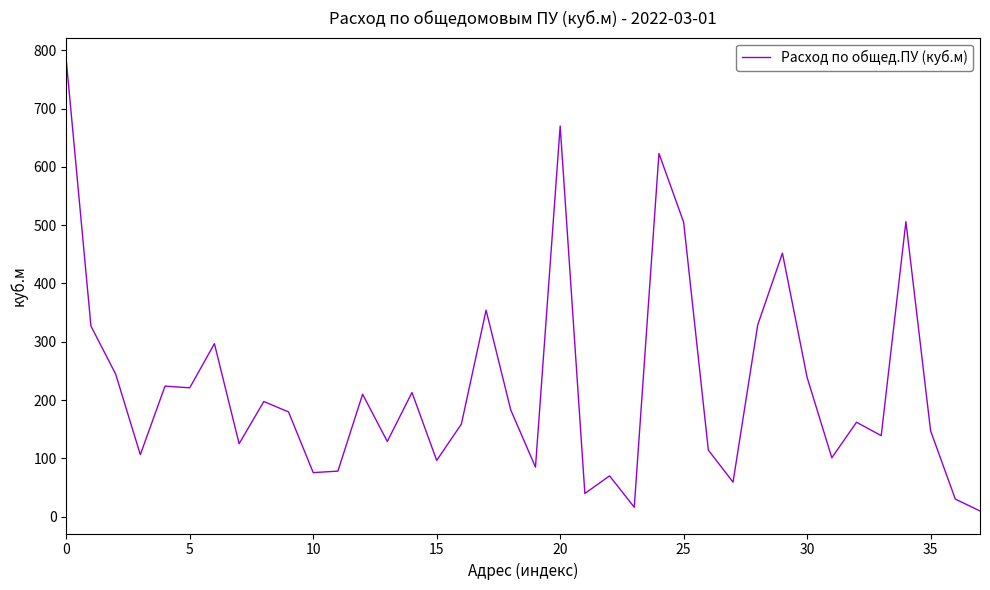

What is the greatest value displayed?

783.0